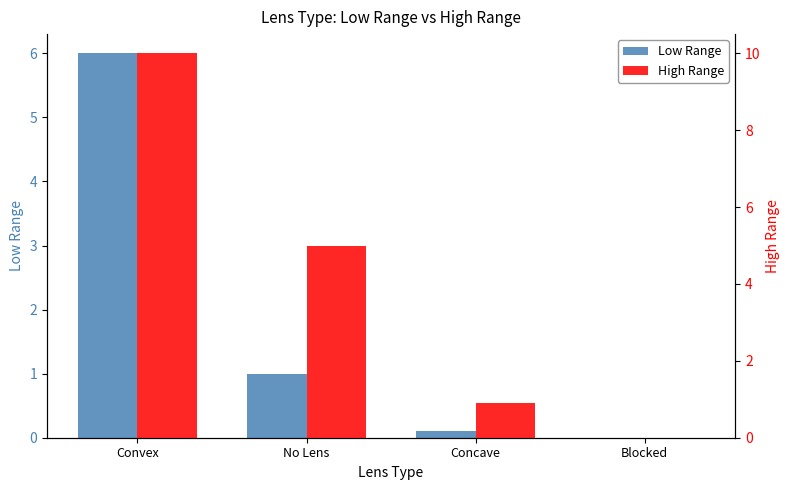

Which category has the highest value in the High Range series?

Convex